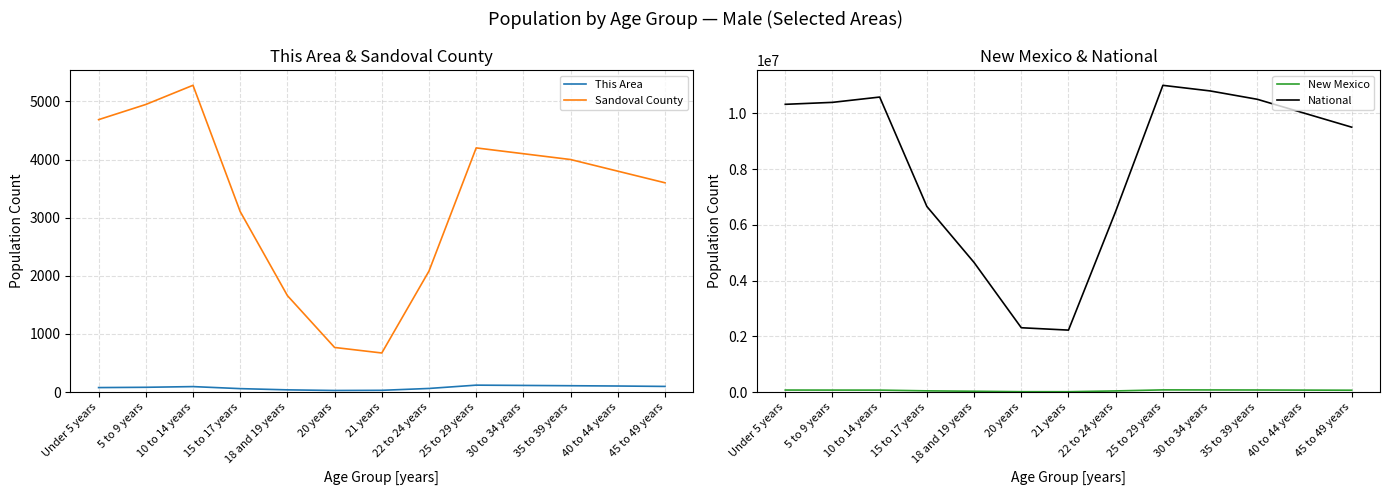

What is the label of the 6th point from the right?

22 to 24 years